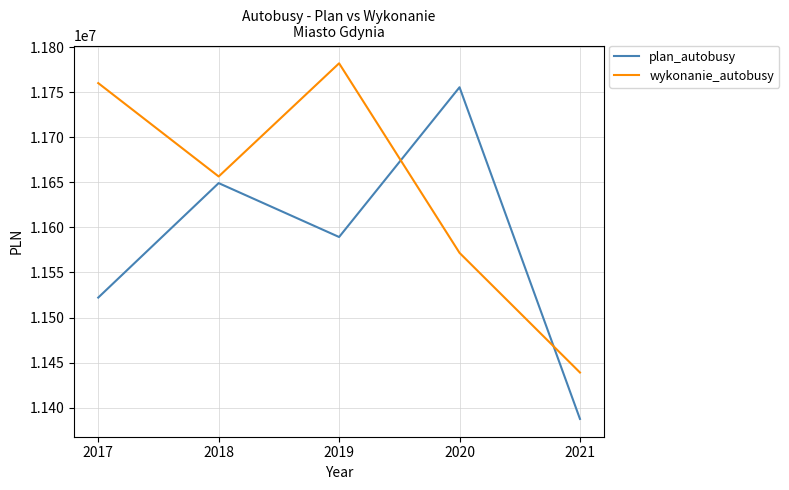

Is the value of wykonanie_autobusy at 2019 greater than the value of plan_autobusy at 2020?

Yes